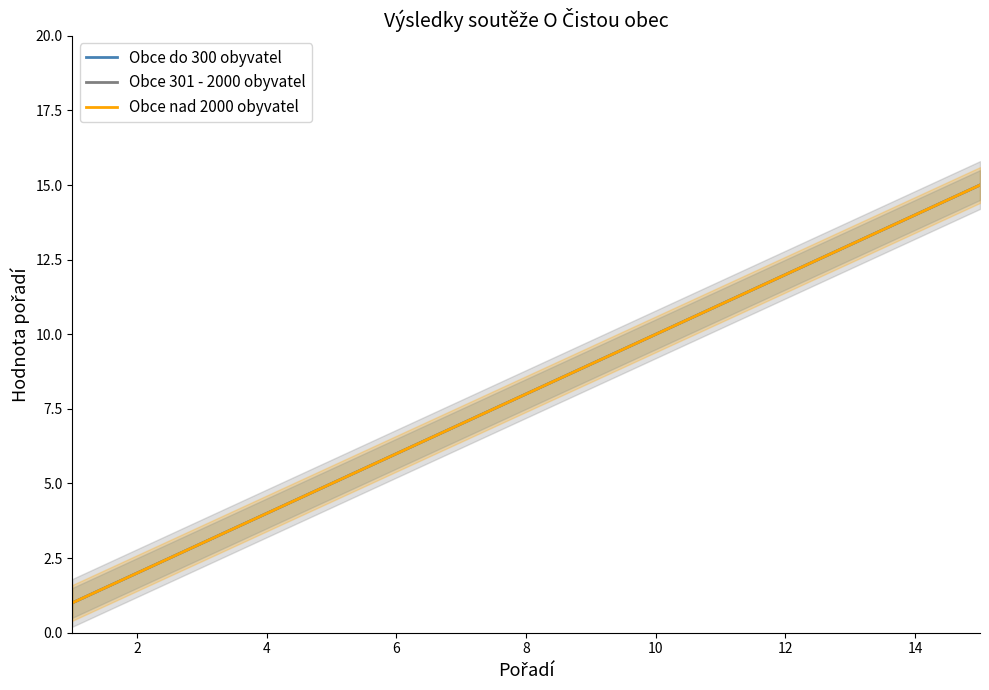

What is the label of the 4th point from the left?

4